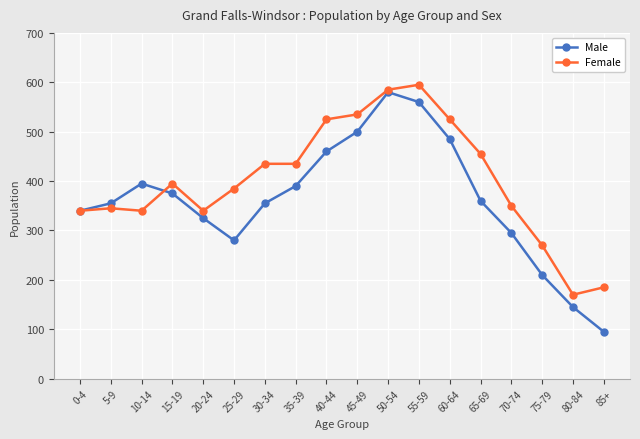

What are all the series names shown in the legend?

Male, Female